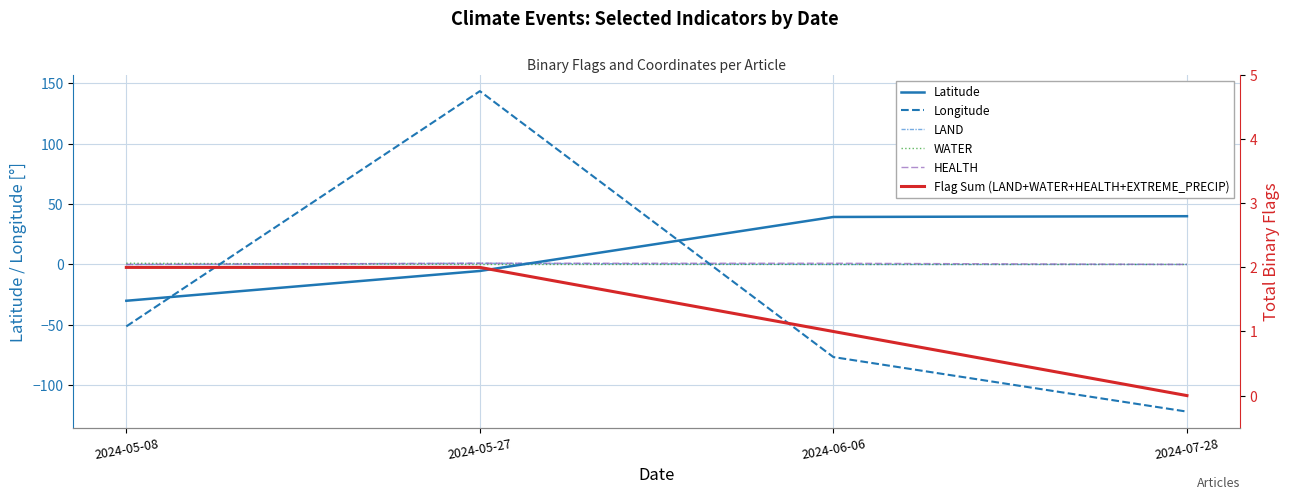

Count the number of data series in this chart.

6